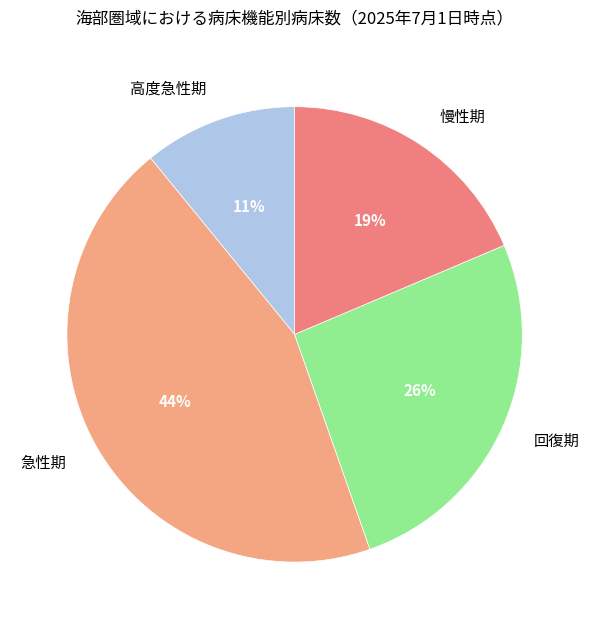

Combined, do 回復期 and 慢性期 account for over 50%?

No